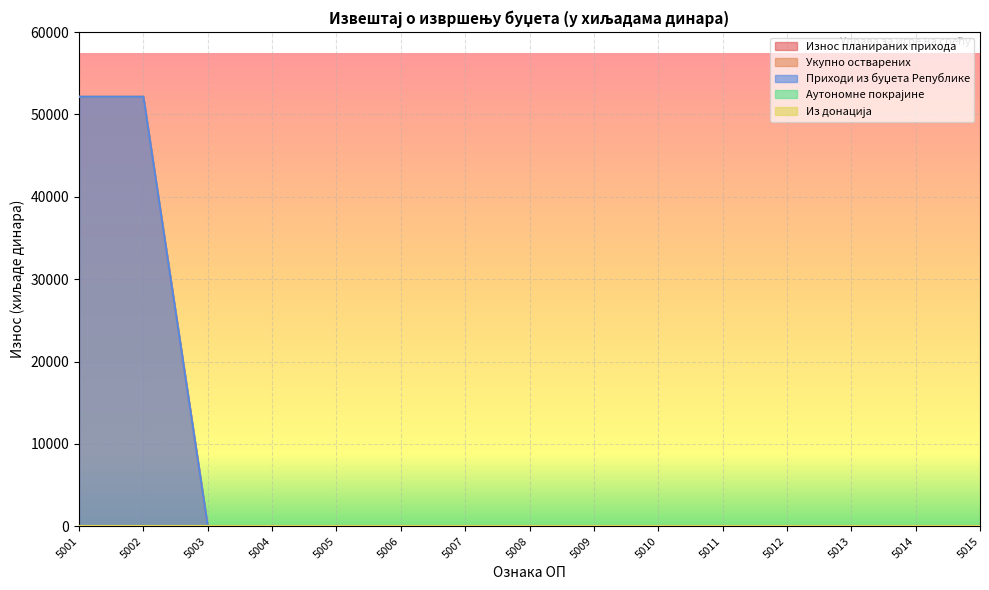

True or false: Приходи из буџета Републике and Износ планираних прихода intersect in this chart.

False